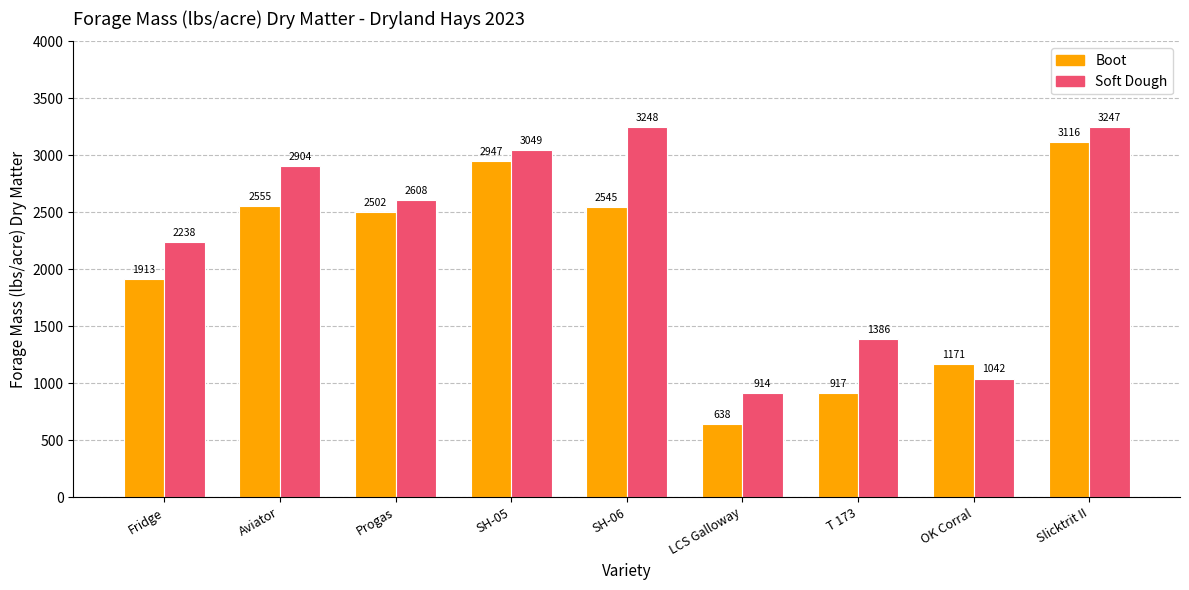

What is the label of the 3rd bar from the left?

Progas